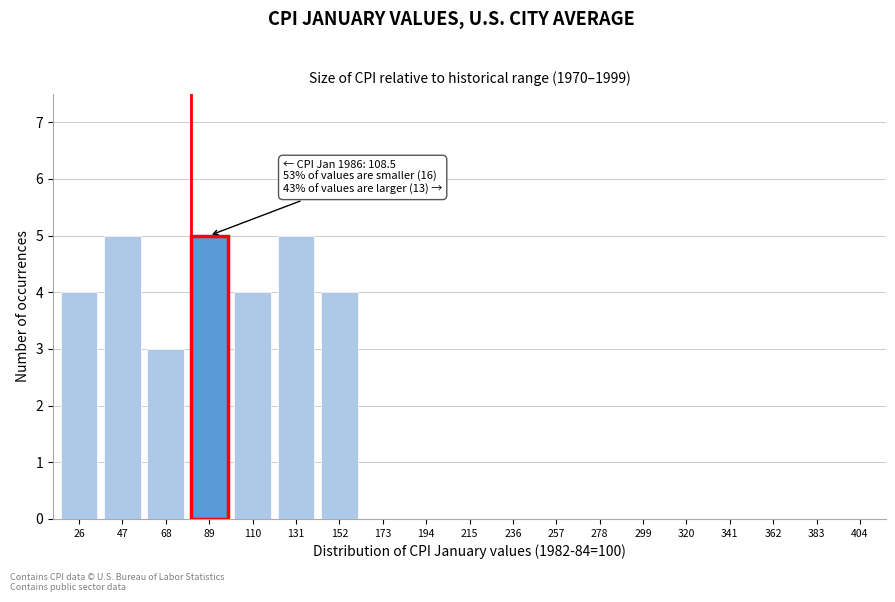

Reading left to right, list all the values displayed in this chart.

26=4	47=5	68=3	89=5	110=4	131=5	152=4	173=0	194=0	215=0	236=0	257=0	278=0	299=0	320=0	341=0	362=0	383=0	404=0